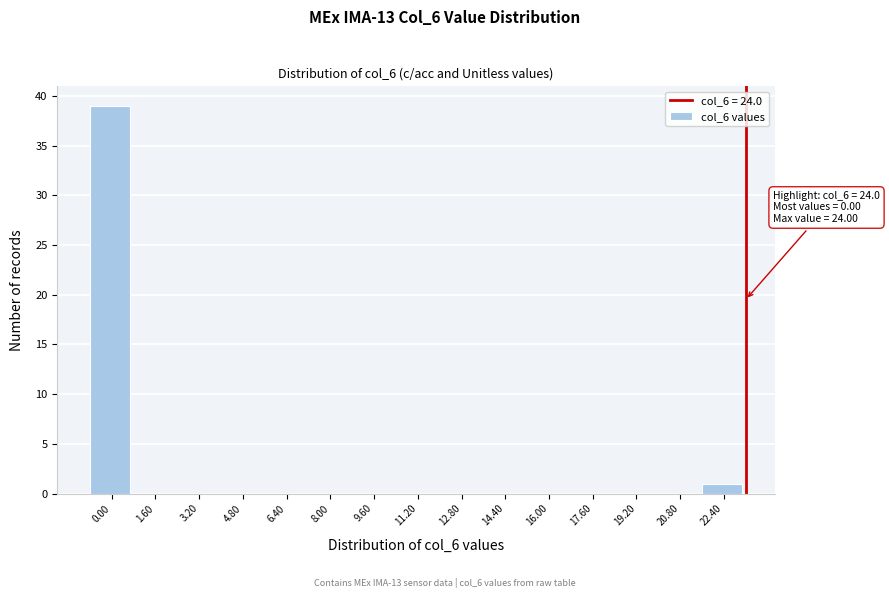

Reading left to right, what are all the values shown in this chart?

0.00=39	1.60=0	3.20=0	4.80=0	6.40=0	8.00=0	9.60=0	11.20=0	12.80=0	14.40=0	16.00=0	17.60=0	19.20=0	20.80=0	22.40=1